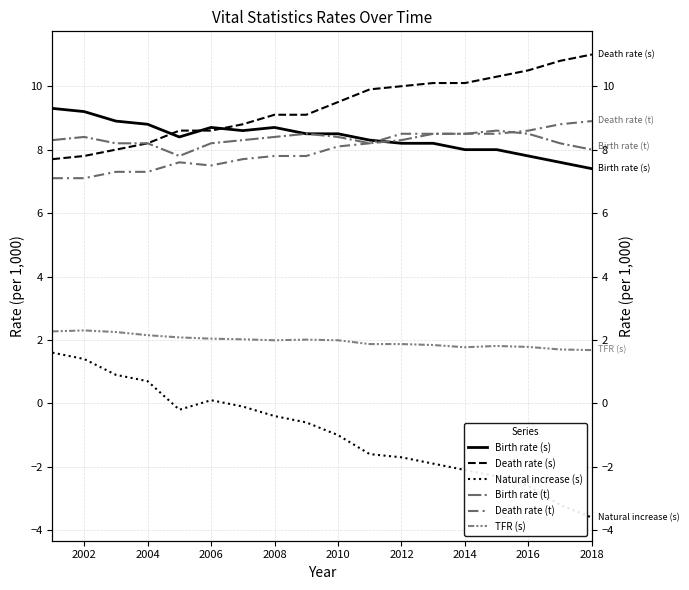

How many lines are shown in the chart?

6